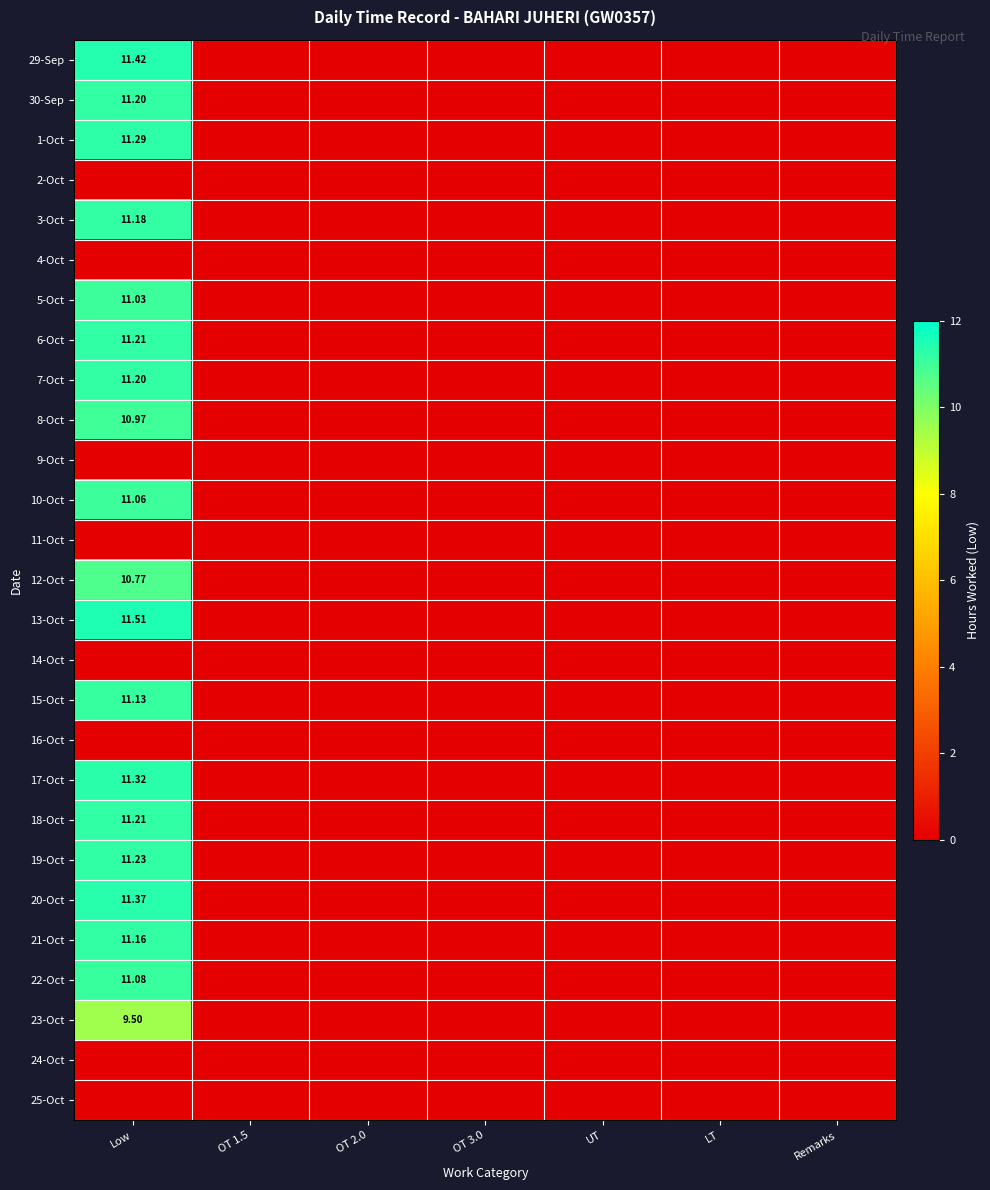

Rank the categories by 15-Oct value from highest to lowest.

Low, OT 1.5, OT 2.0, OT 3.0, UT, LT, Remarks